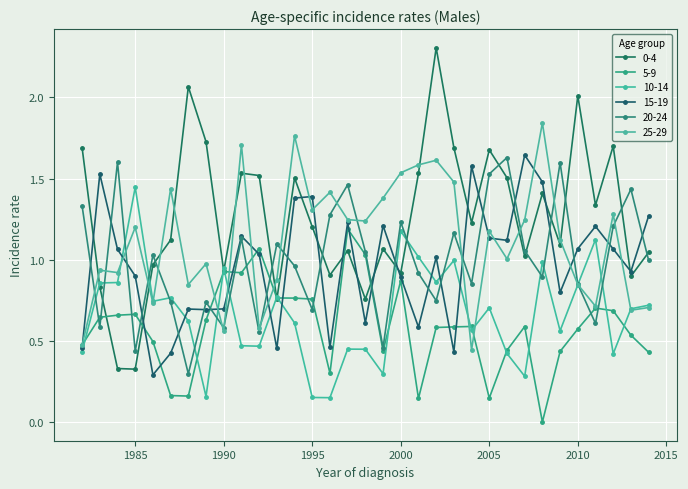

How many series are shown in this chart?

6